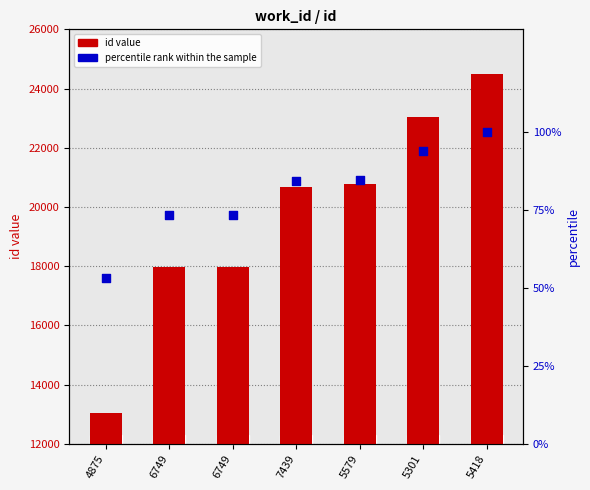

Which series reaches the maximum Y coordinate?

id